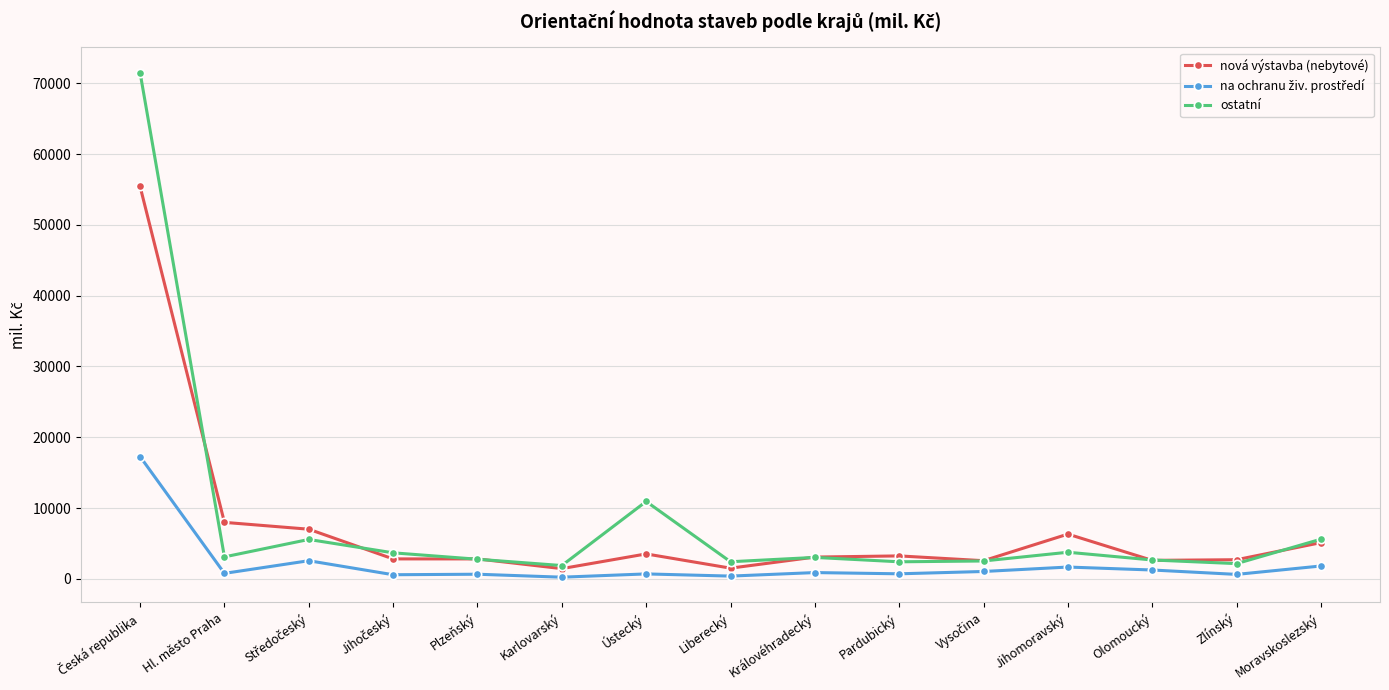

Does the chart display data point markers on the line(s)?

Yes